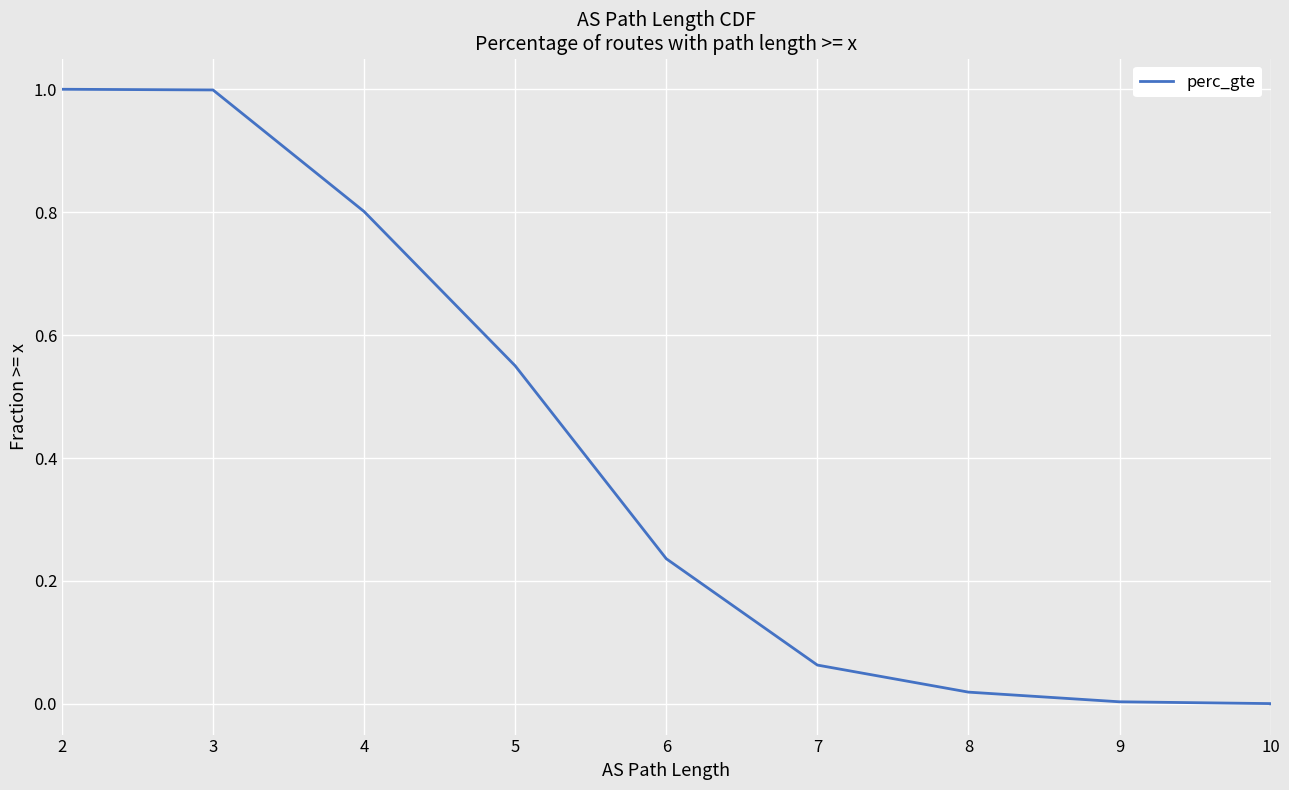

Is it true that the value at 5 is 0.6?

True